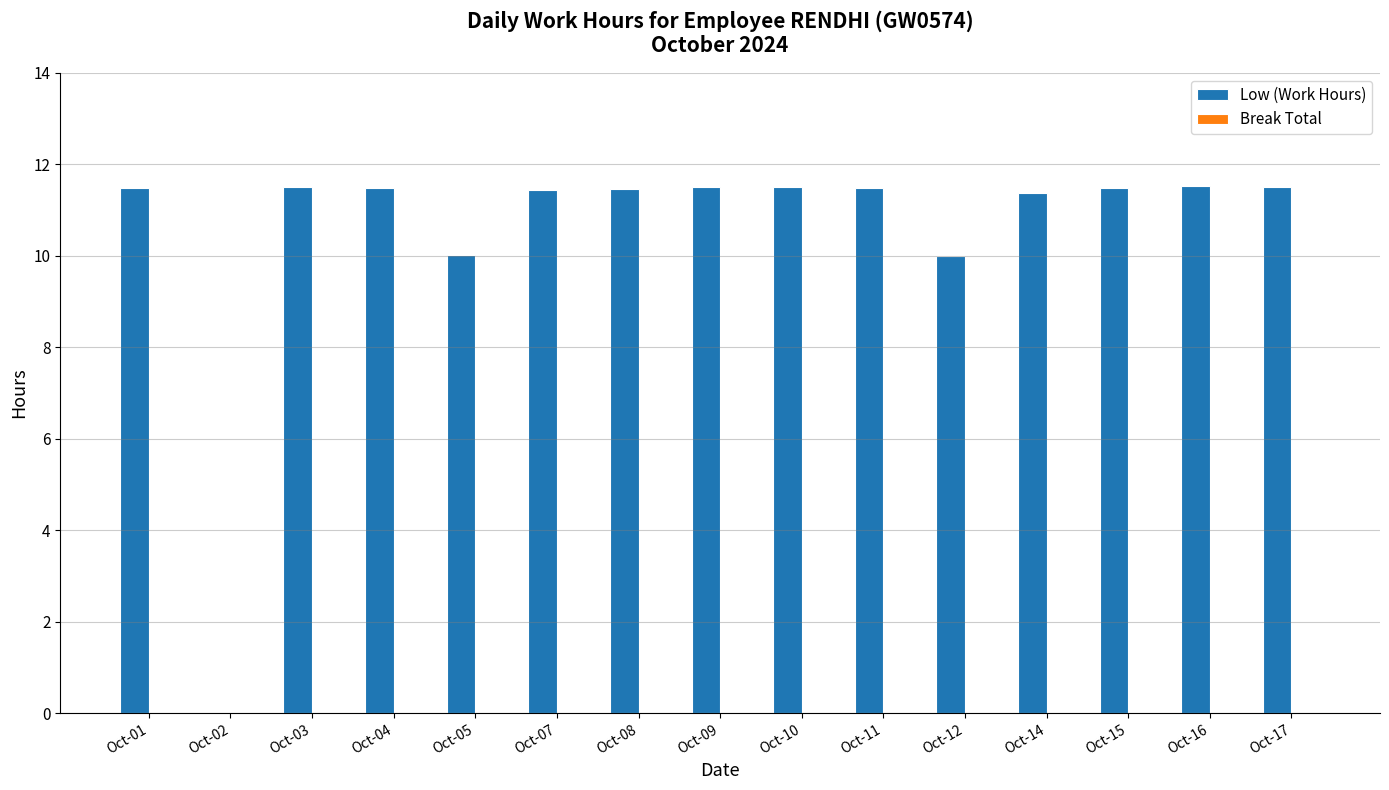

Approximately how many times larger is the value at Oct-03 compared to Oct-12?

1.2